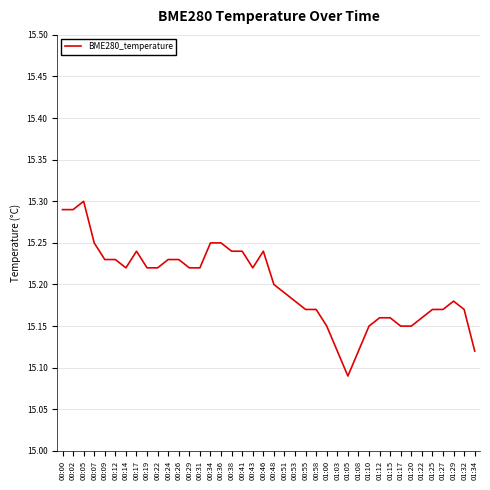

At which category does the chart reach its minimum across all series?

01:05